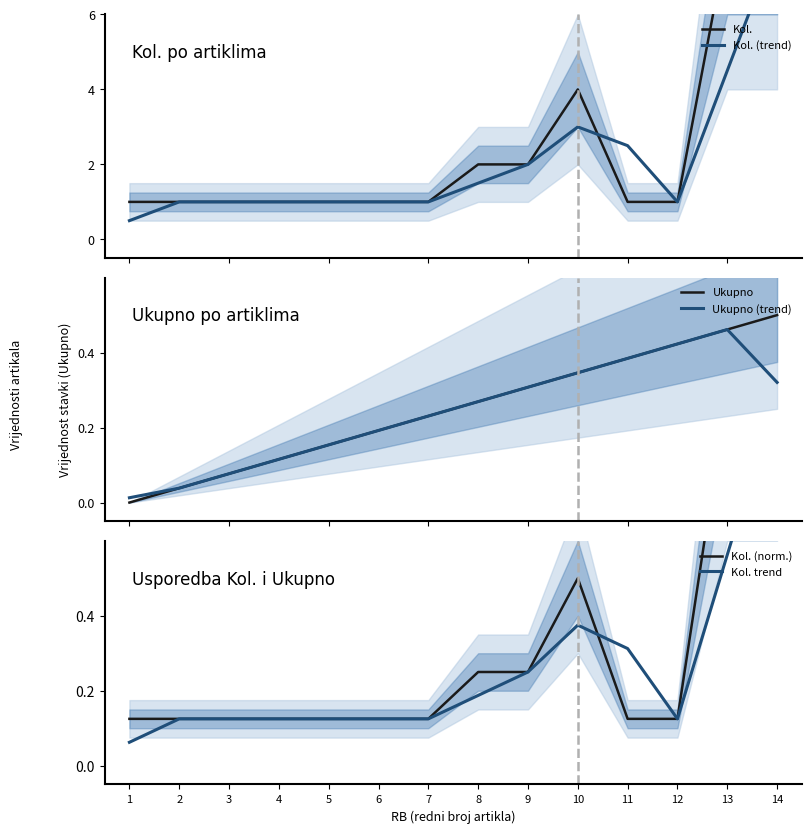

Count the number of categories in the chart.

14